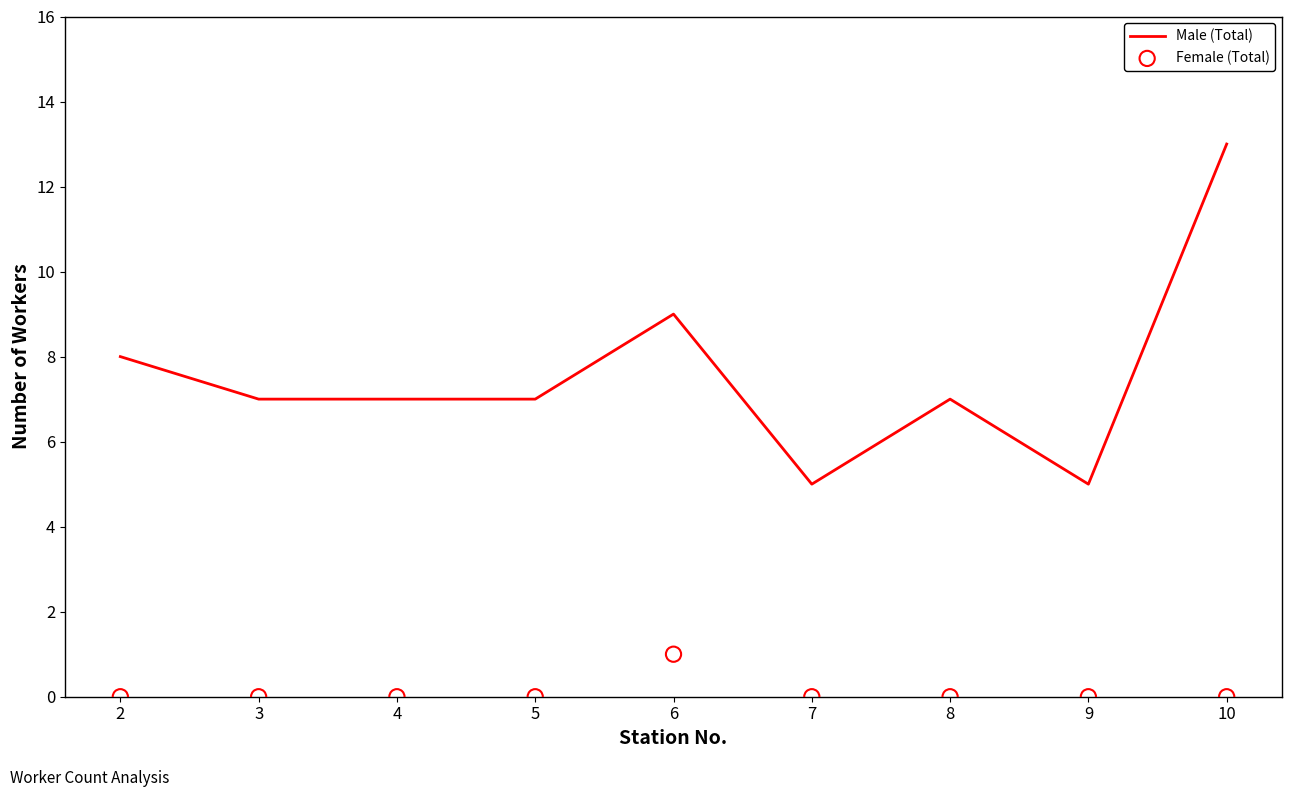

Is the value of Male (Total) at 4 greater than the value of Female (Total) at 4?

Yes